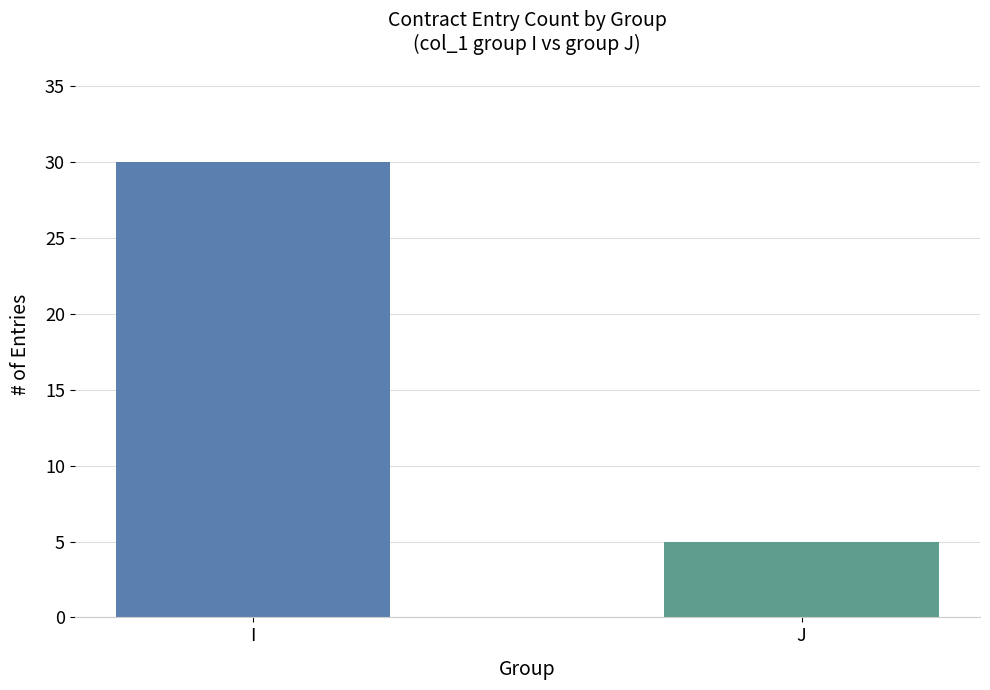

Which series has the largest range (max minus min)?

I